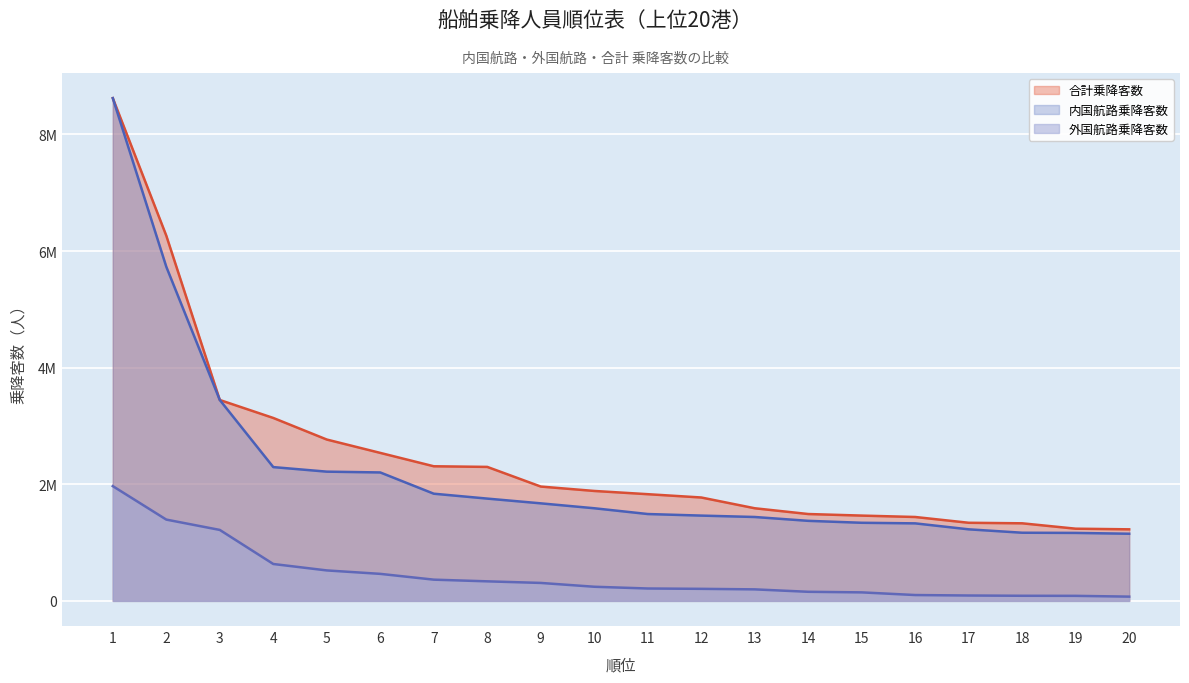

How many lines are shown in the chart?

3